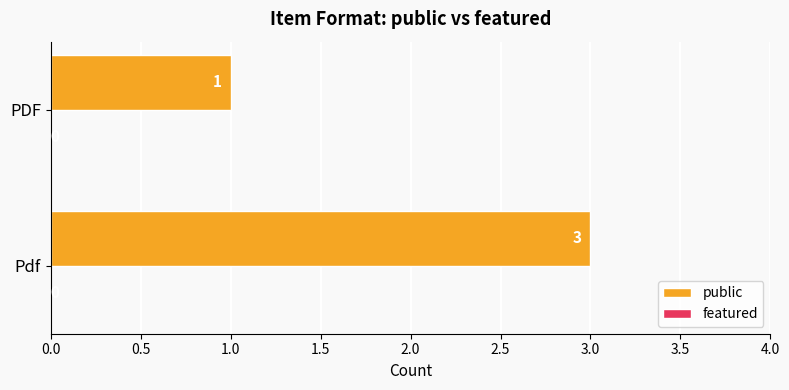

Read the value at Pdf.

3